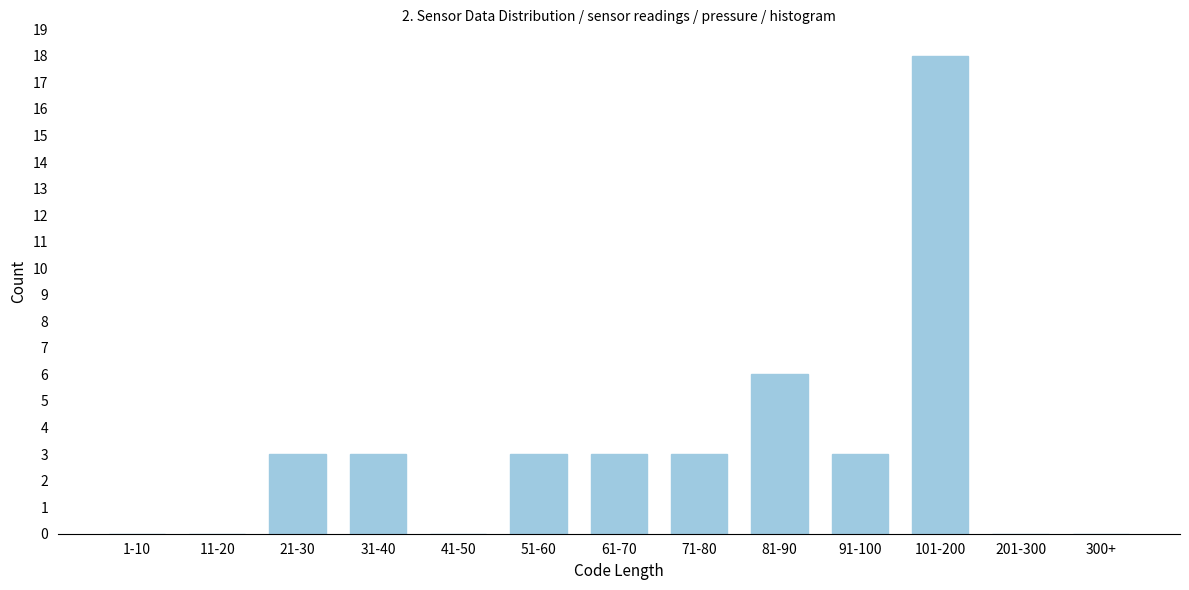

Reading left to right, what are all the values shown in this chart?

1-10=0	11-20=0	21-30=3	31-40=3	41-50=0	51-60=3	61-70=3	71-80=3	81-90=6	91-100=3	101-200=18	201-300=0	300+=0